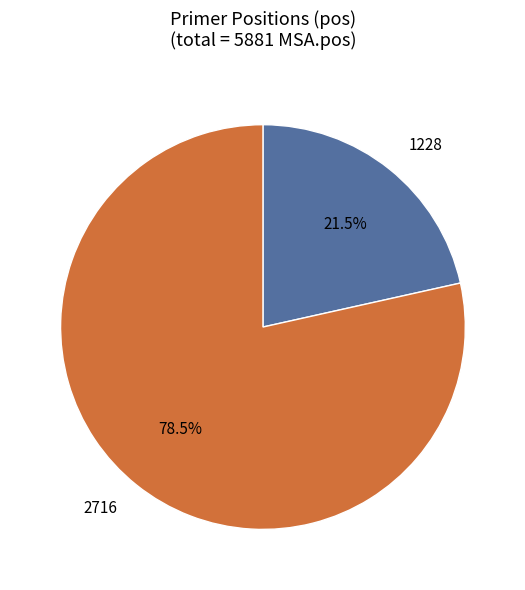

How many slices are in this pie chart?

2